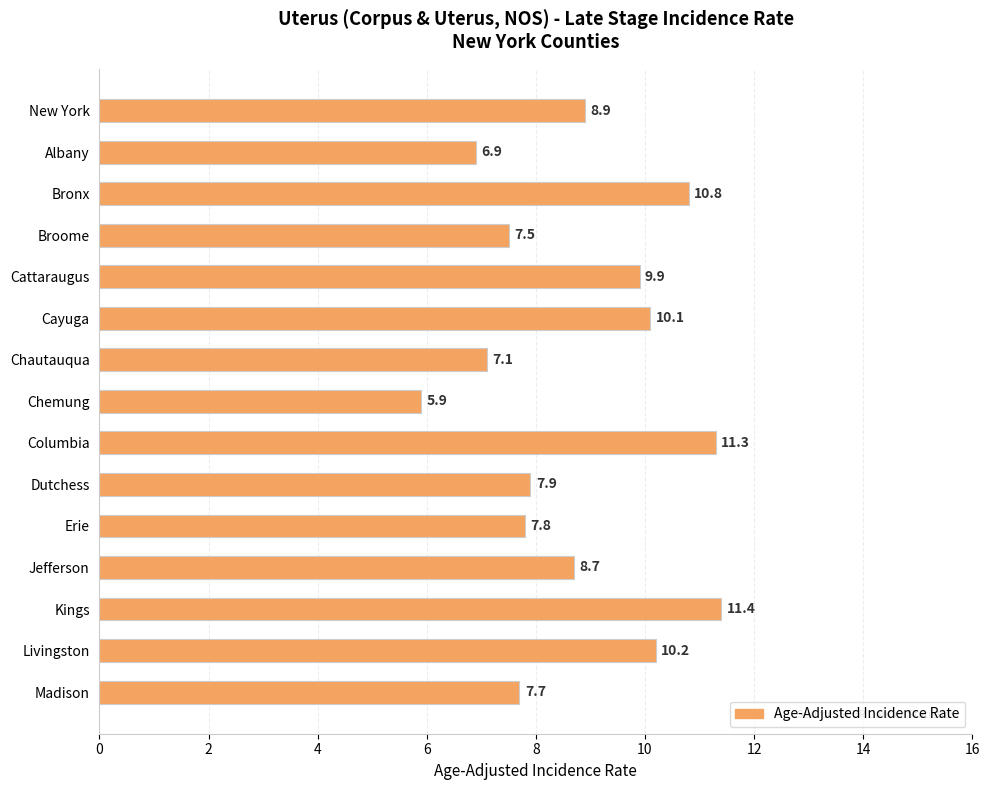

Which label corresponds to the largest value in the chart?

Kings